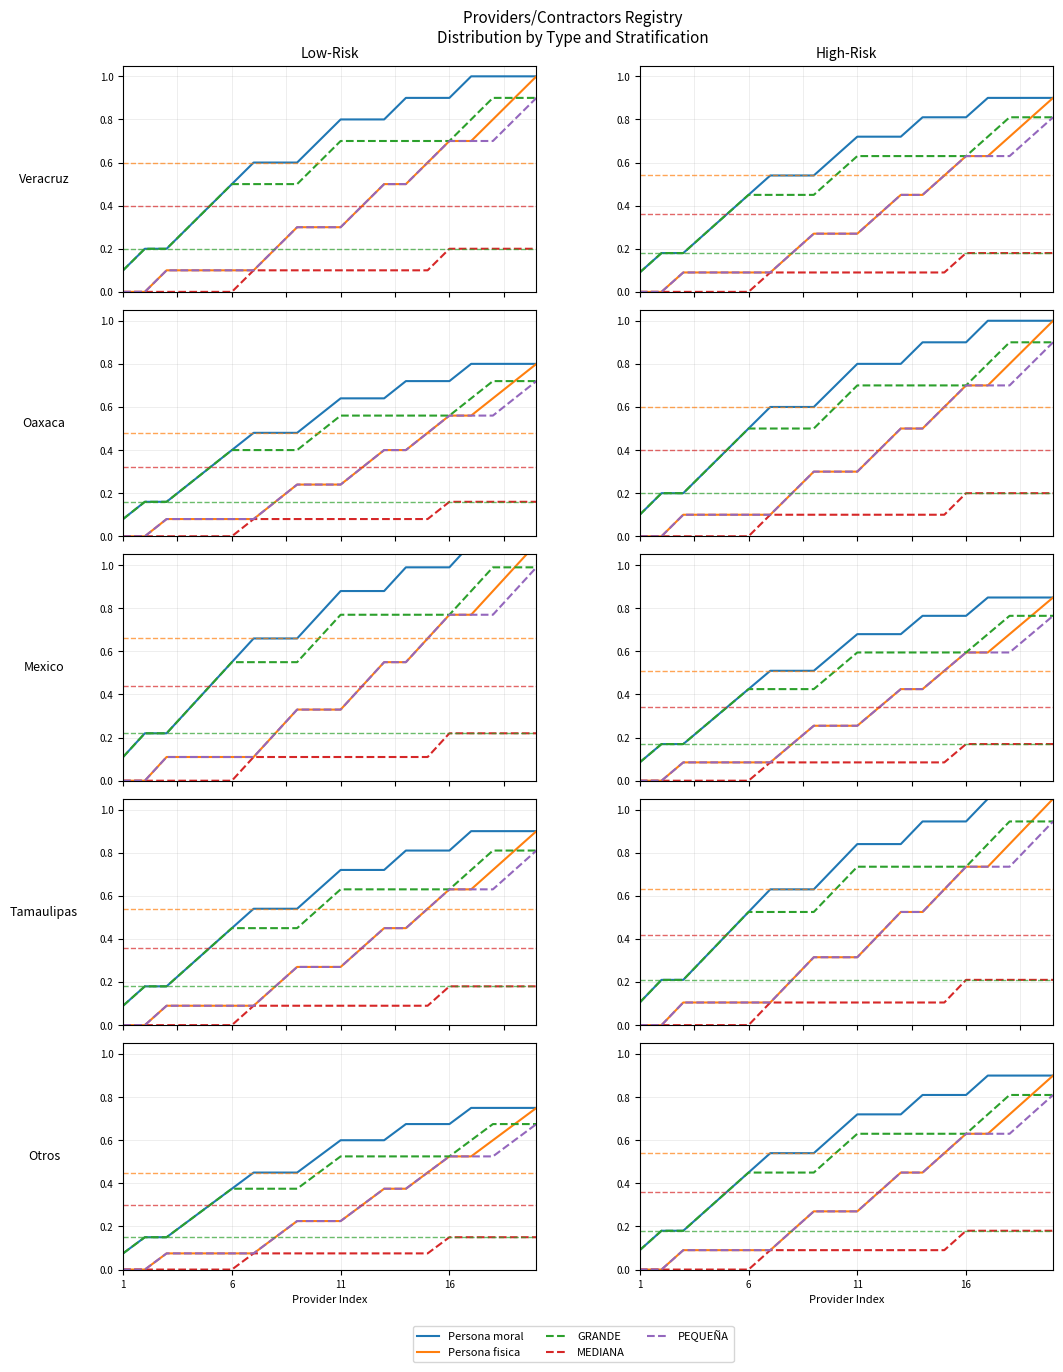

True or false: MEDIANA has more than 0 interior local peaks.

False